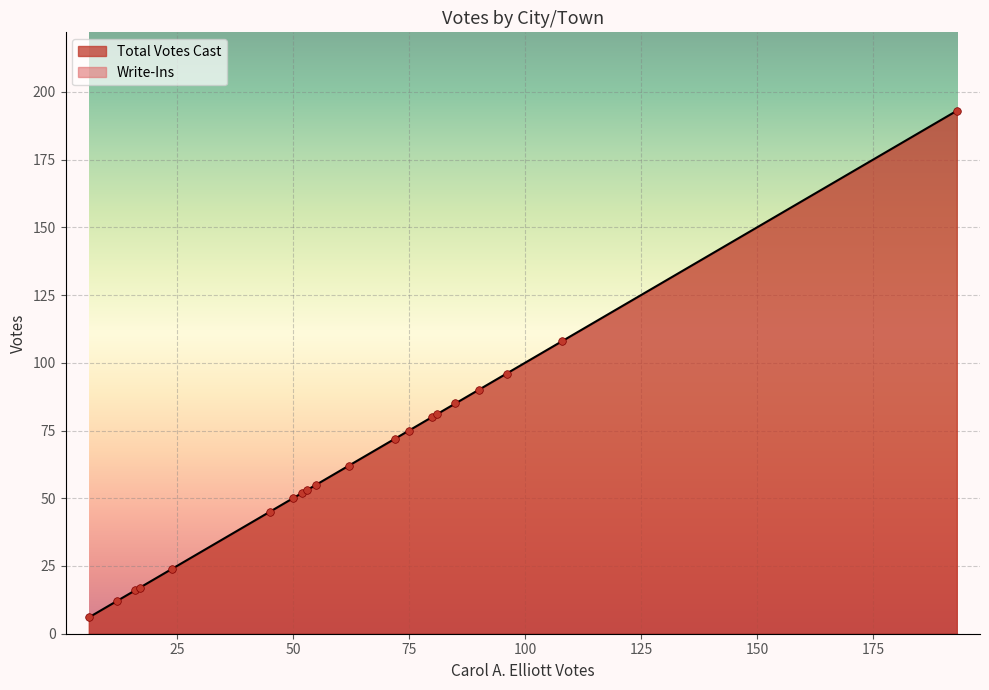

Which series has the largest Y range (max minus min)?

Total Votes Cast